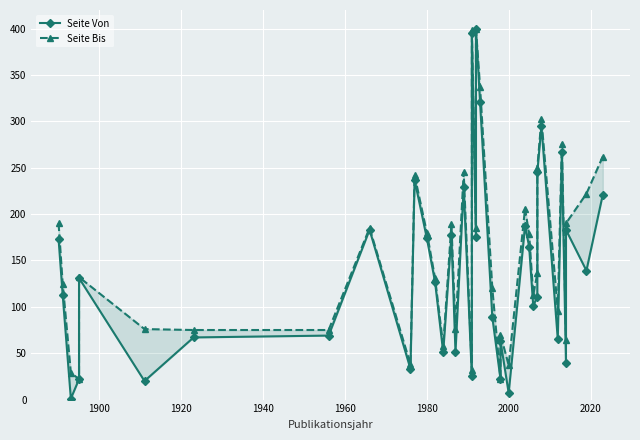

How many values in the Seite Von series exceed 131?

18